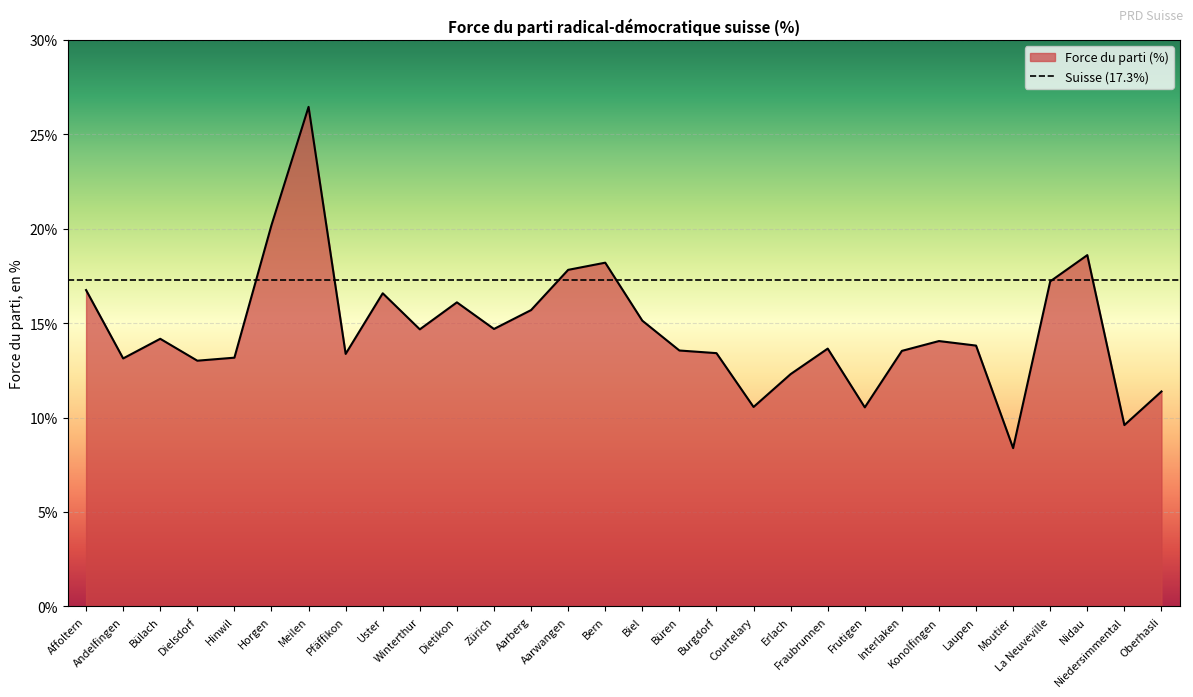

What is the change in value from Uster to Burgdorf?

-3.2